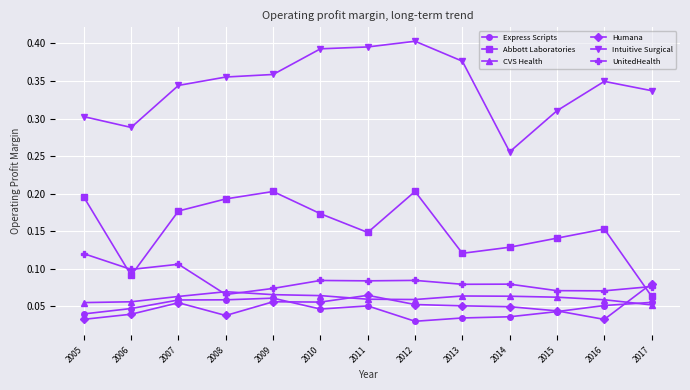

True or false: Intuitive Surgical has more than 1 interior local peaks.

True